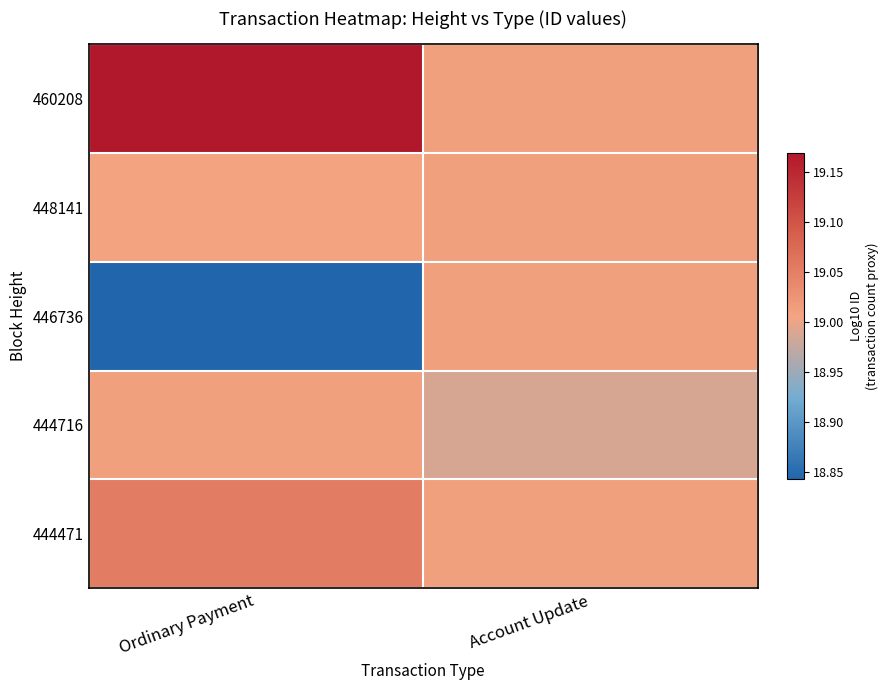

How many series are shown in this chart?

5